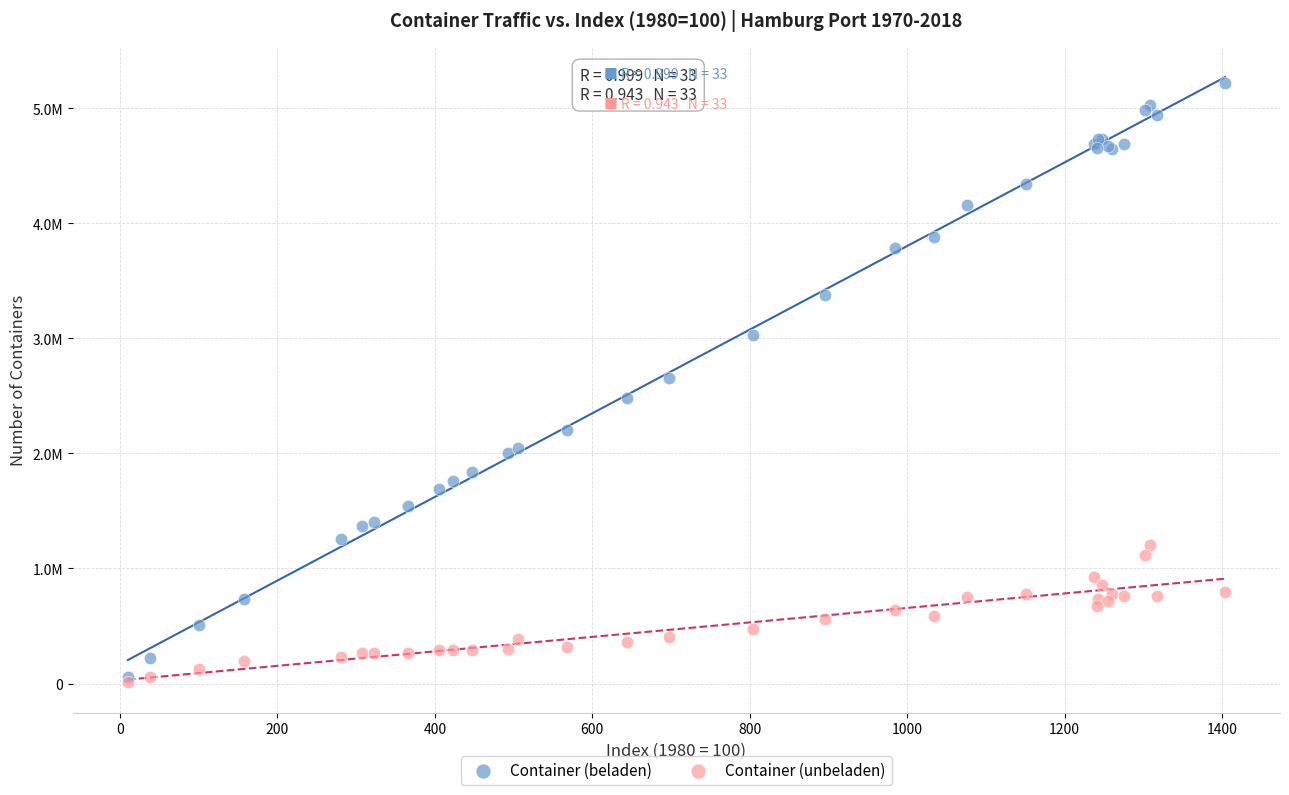

What are all the series names shown in the legend?

Container (beladen), Container (unbeladen)